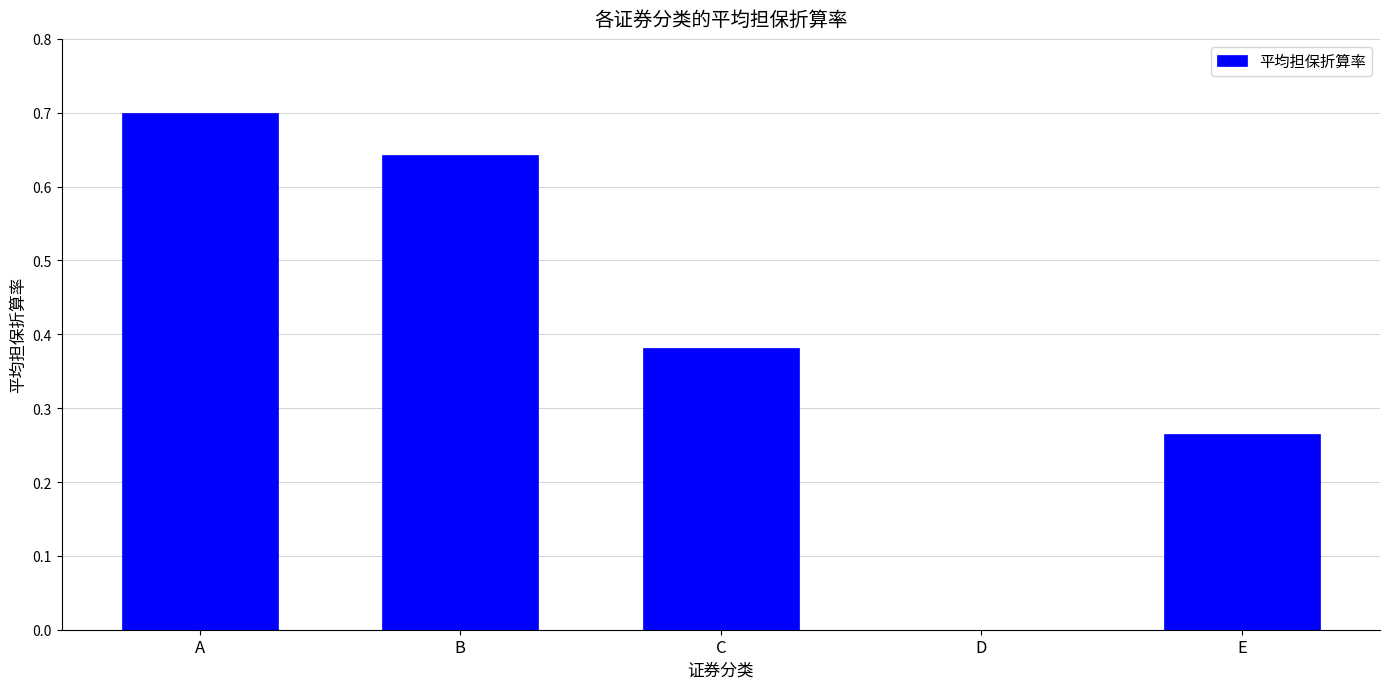

What is the sum of the values at E and A?

1.0